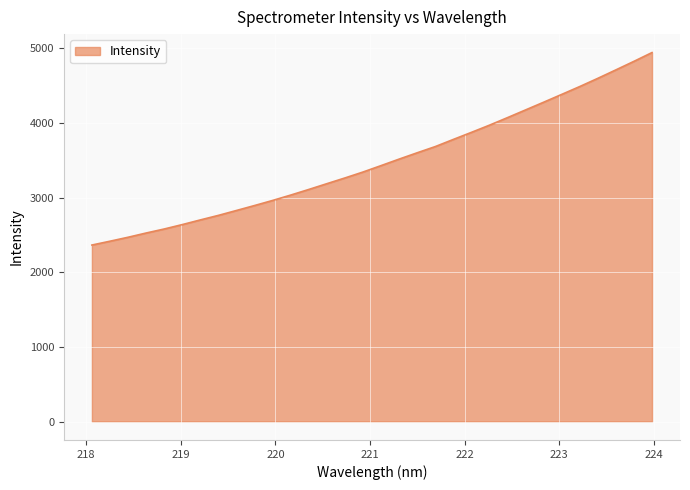

How many values are below 3429?

16